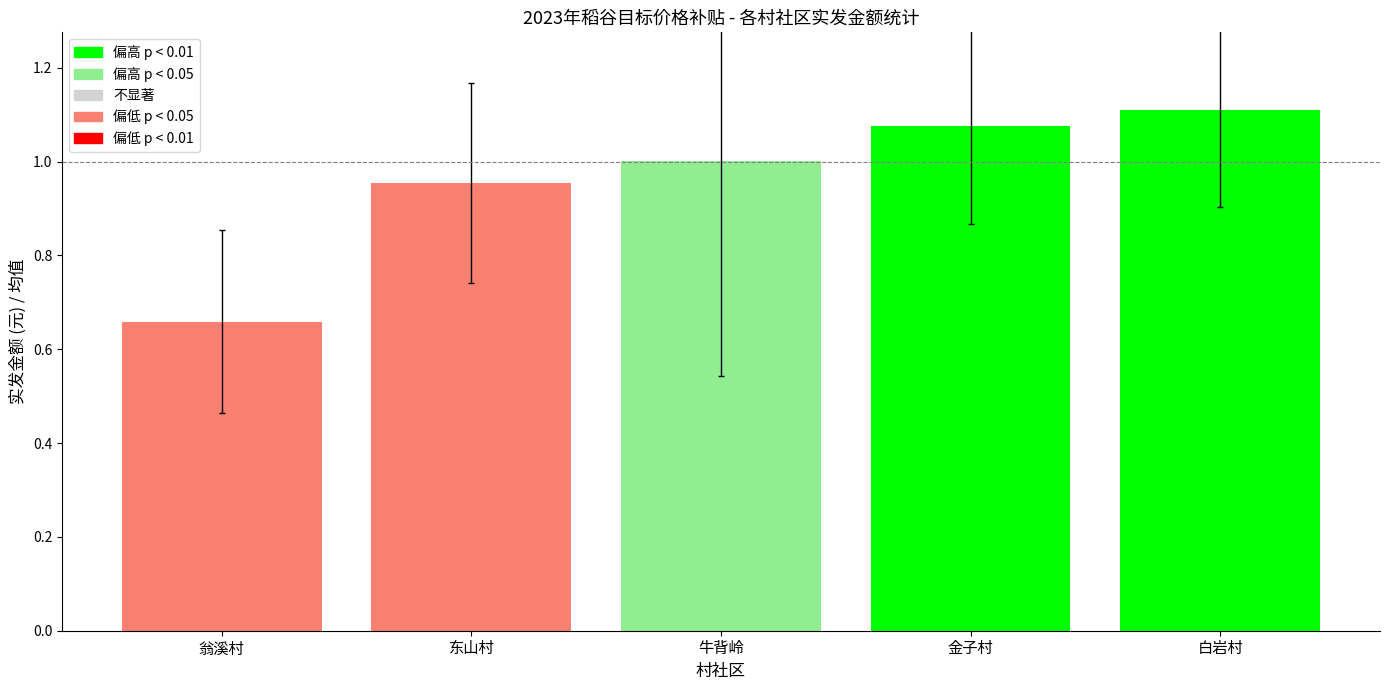

Rank the categories by value from lowest to highest.

翁溪村, 东山村, 牛背岭, 金子村, 白岩村